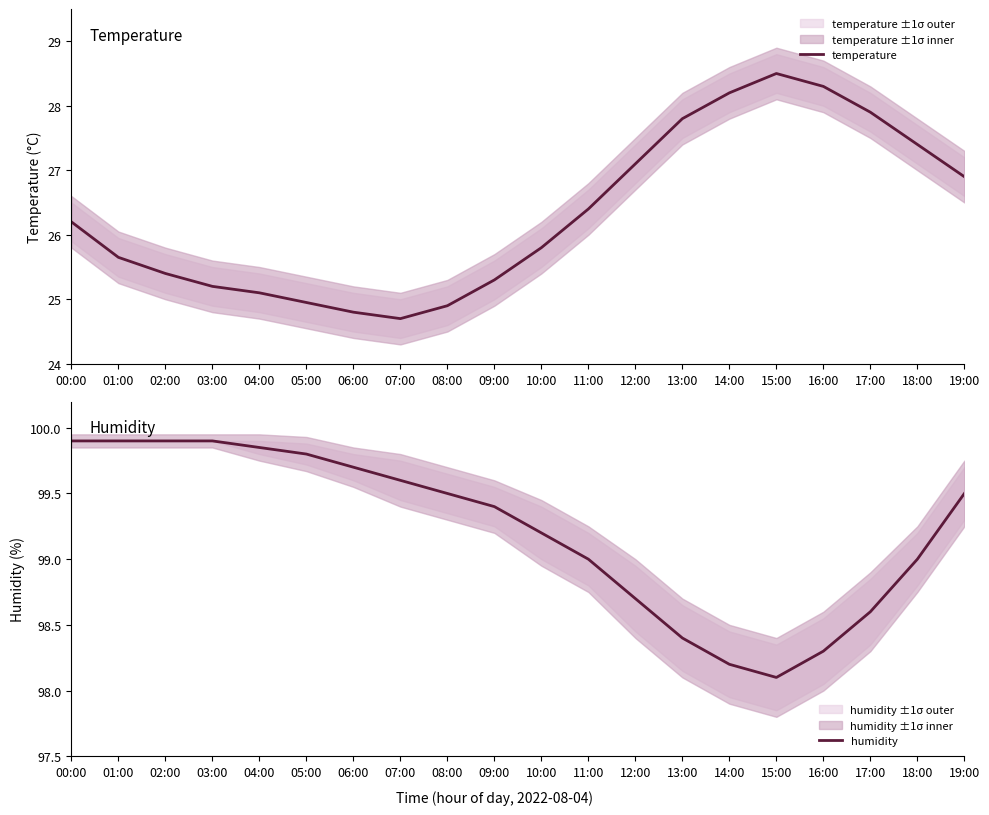

Which series changed the most between 10:00 and 11:00?

temperature